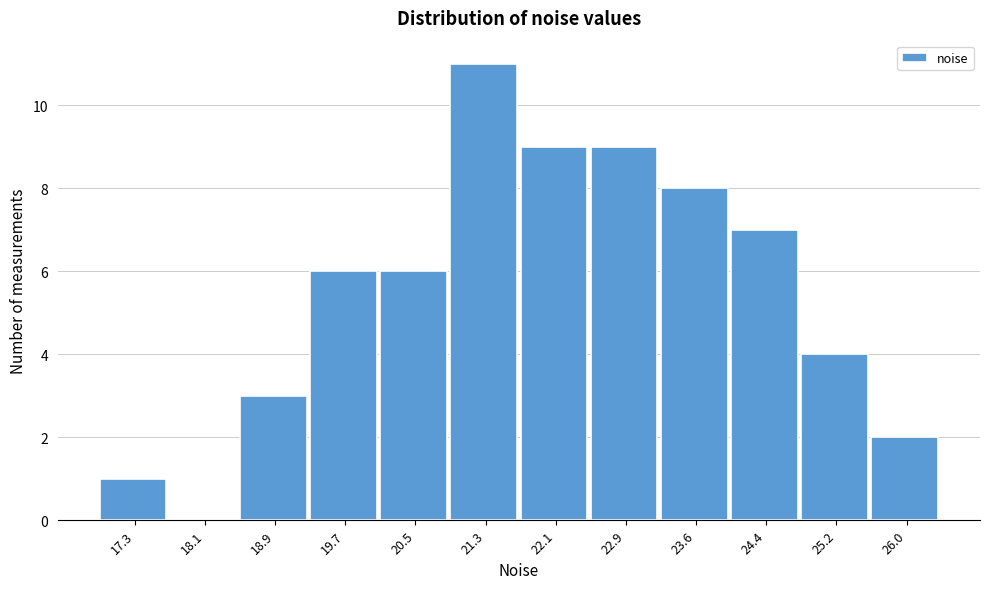

True or false: the data shows 9 at 22.1.

True